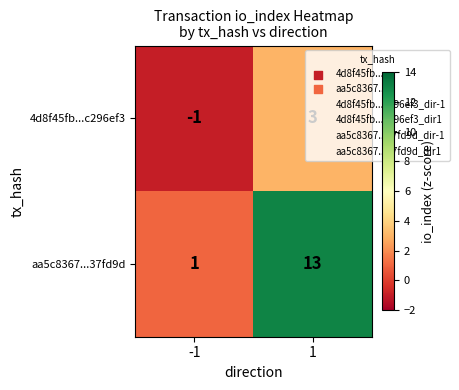

What is the approximate value of aa5c8367...37fd9d at 1, to the nearest 10?

10